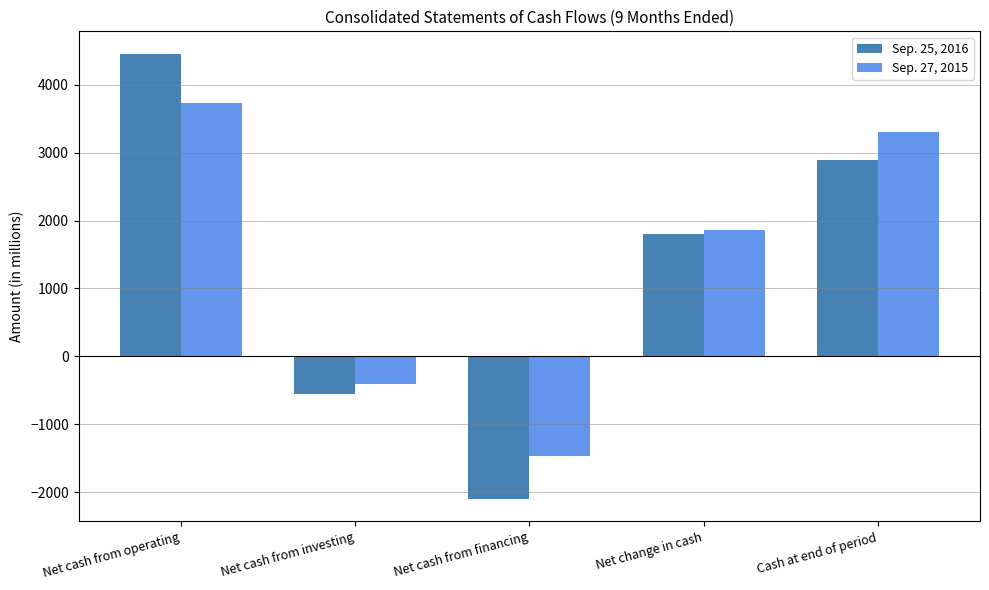

What is the difference between the Sep. 25, 2016 values at Net cash from operating and Net change in cash?

2655